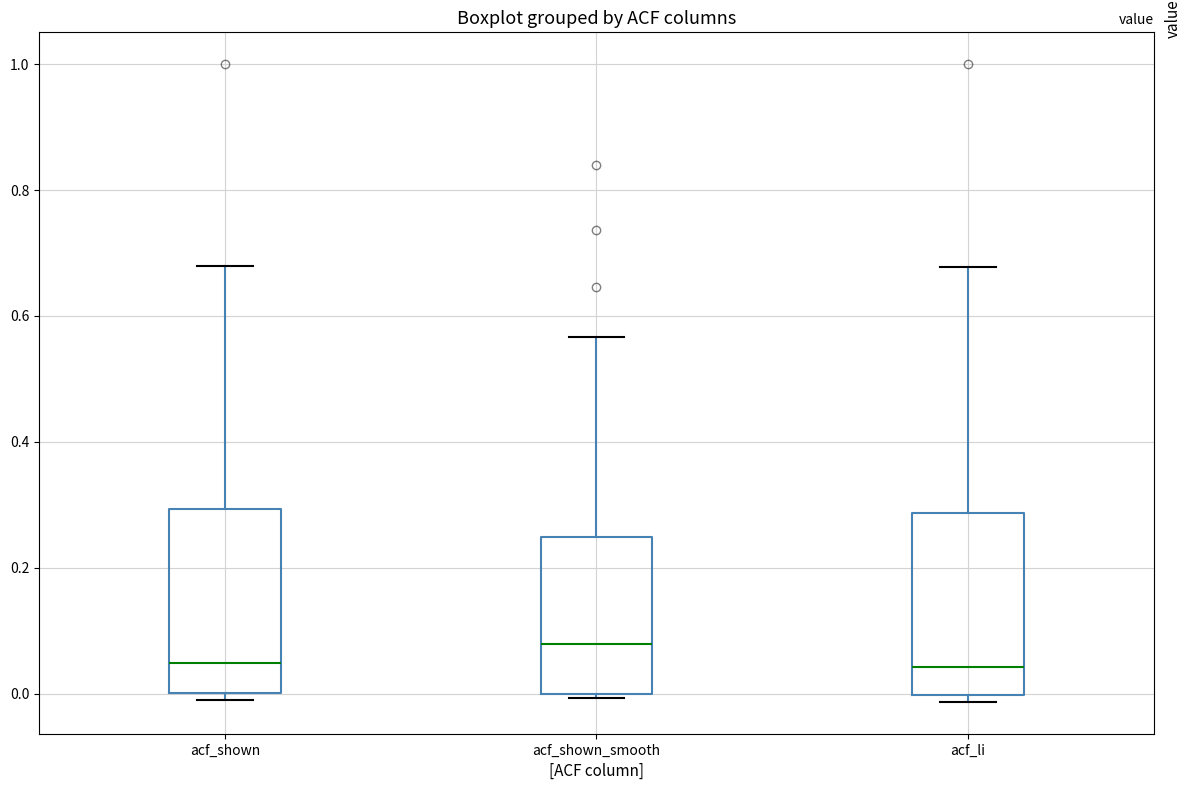

Where does the median line of the box for acf_shown sit on the y-axis? The values are not printed on the chart, so give them approximately, as read against the axis.

0.04